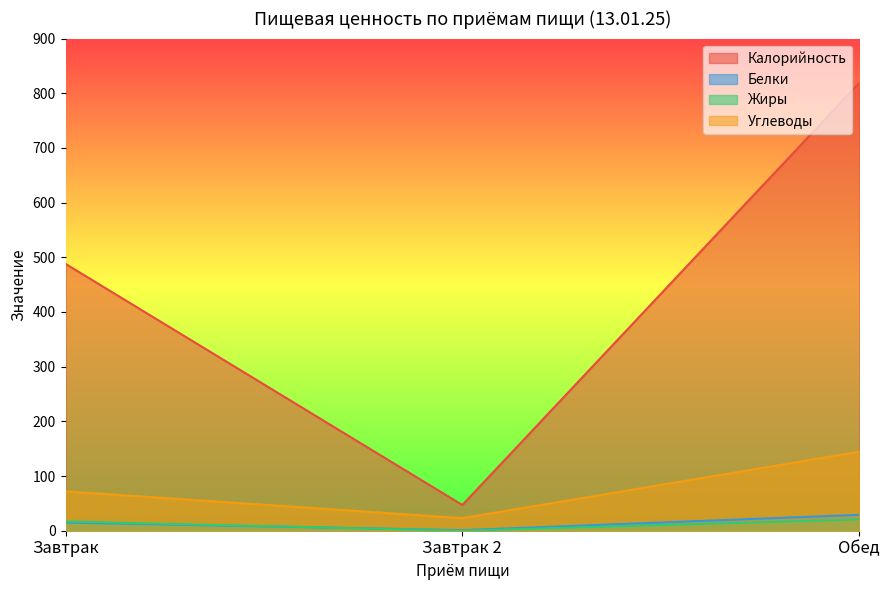

How many data points in Белки are above 15?

1